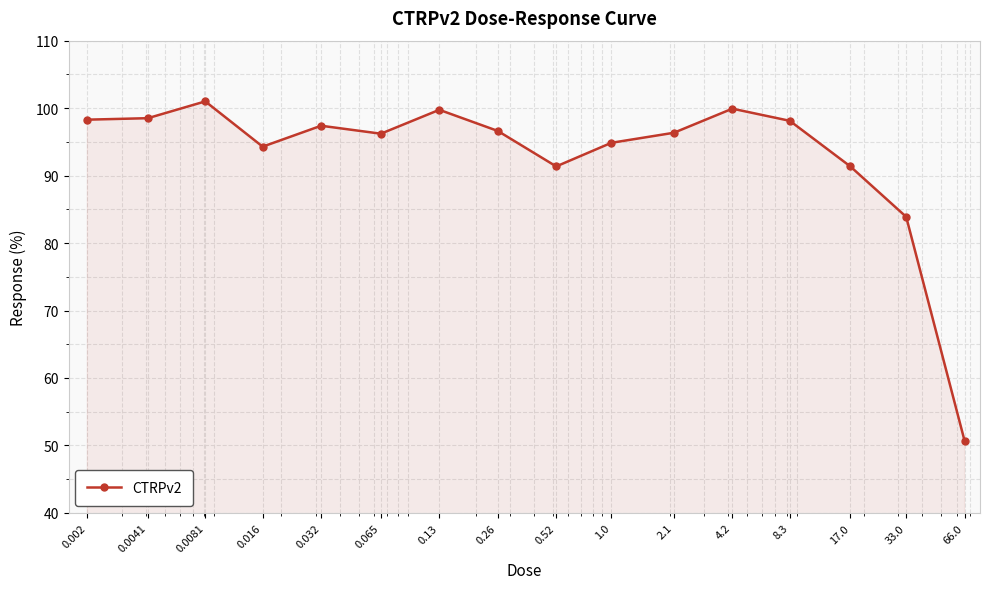

What is the difference between the maximum and minimum values?

50.3